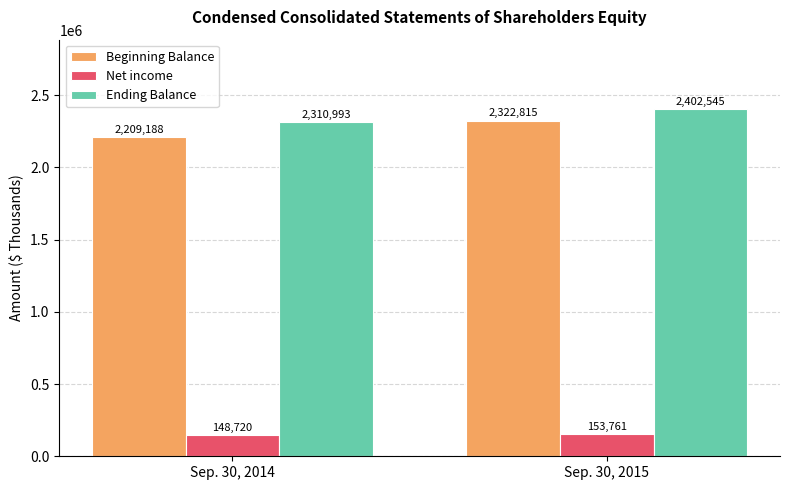

At which category does the chart reach its peak across all series?

Sep. 30, 2015